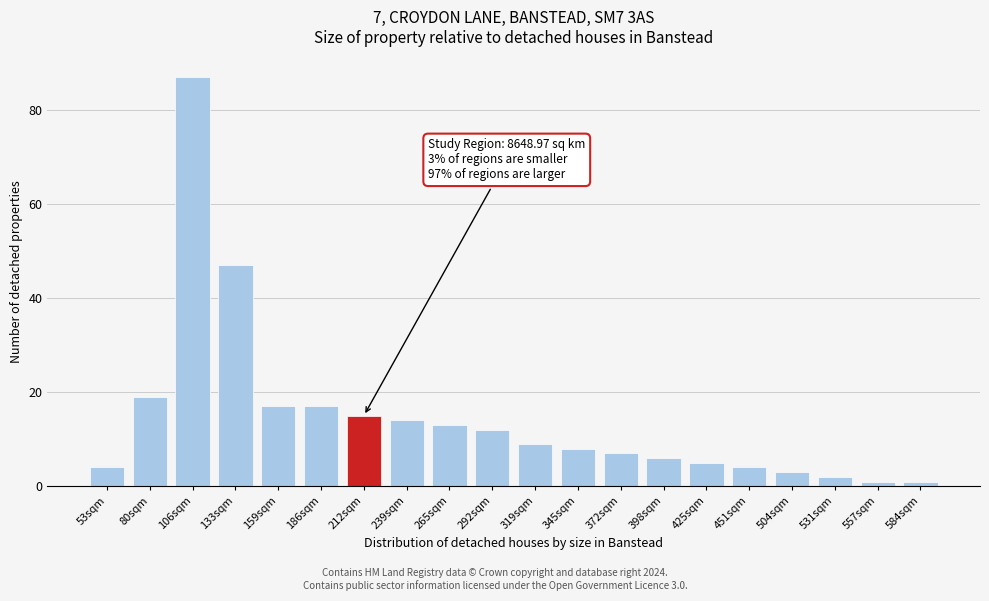

Reading left to right, what are all the values shown in this chart?

53sqm=4	80sqm=19	106sqm=87	133sqm=47	159sqm=17	186sqm=17	212sqm=15	239sqm=14	265sqm=13	292sqm=12	319sqm=9	345sqm=8	372sqm=7	398sqm=6	425sqm=5	451sqm=4	504sqm=3	531sqm=2	557sqm=1	584sqm=1